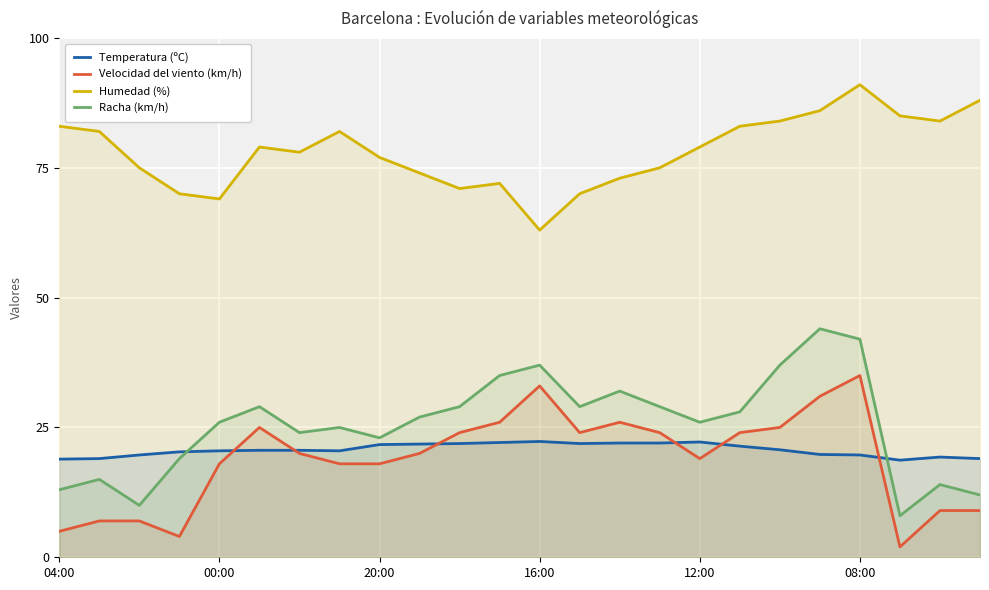

Which series has the widest spread of values?

Racha (km/h)